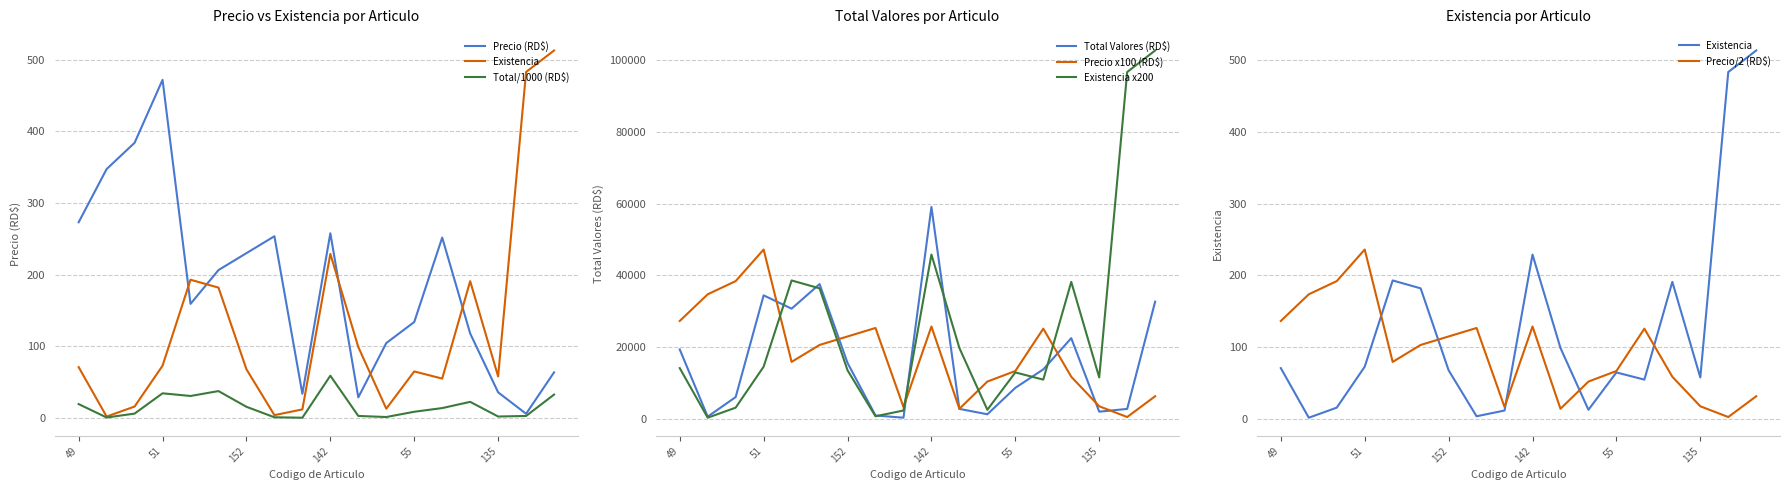

Reading right to left, what are all the values shown in this chart?

Precio (RD$): 138=63.7	139=5.9	135=35.8	128=118.0	56=251.8	55=134.0	54=104.6	53=28.8	142=257.8	52=33.8	153=253.7	152=230.1	151=206.5	150=159.3	51=472.0	141=384.1	50=347.4	49=273.2
Total Valores (RD$): 138=32.7	139=2.8	135=2.1	128=22.5	56=13.8	55=8.7	54=1.4	53=2.9	142=59.0	52=0.4	153=1.0	152=15.6	151=37.6	150=30.7	51=34.5	141=6.1	50=0.7	49=19.4
Existencia: 138=513.0	139=483.0	135=58.0	128=191.0	56=55.0	55=65.0	54=13.0	53=99.0	142=229.0	52=12.0	153=4.0	152=68.0	151=182.0	150=193.0	51=73.0	141=16.0	50=2.0	49=71.0